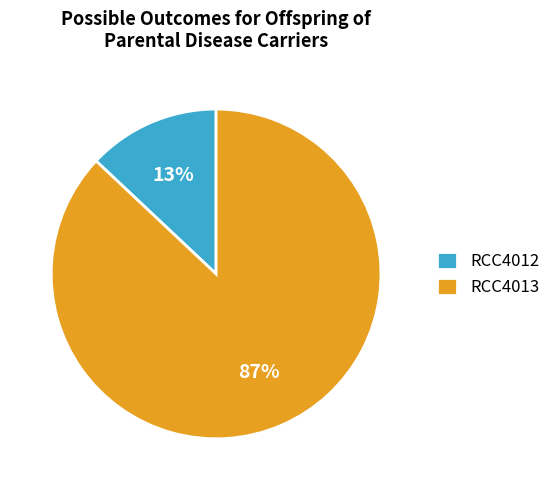

Does RCC4013 account for over 50% of the chart?

Yes